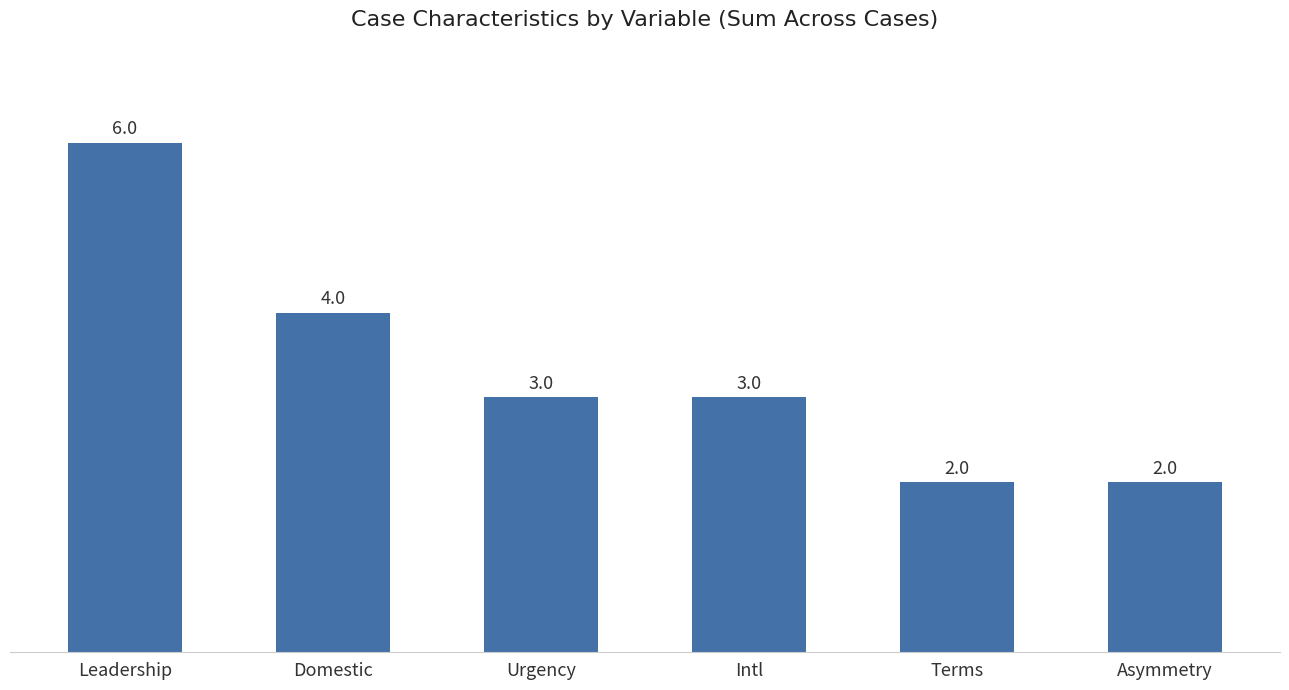

Which has a higher value, Leadership or Asymmetry?

Leadership